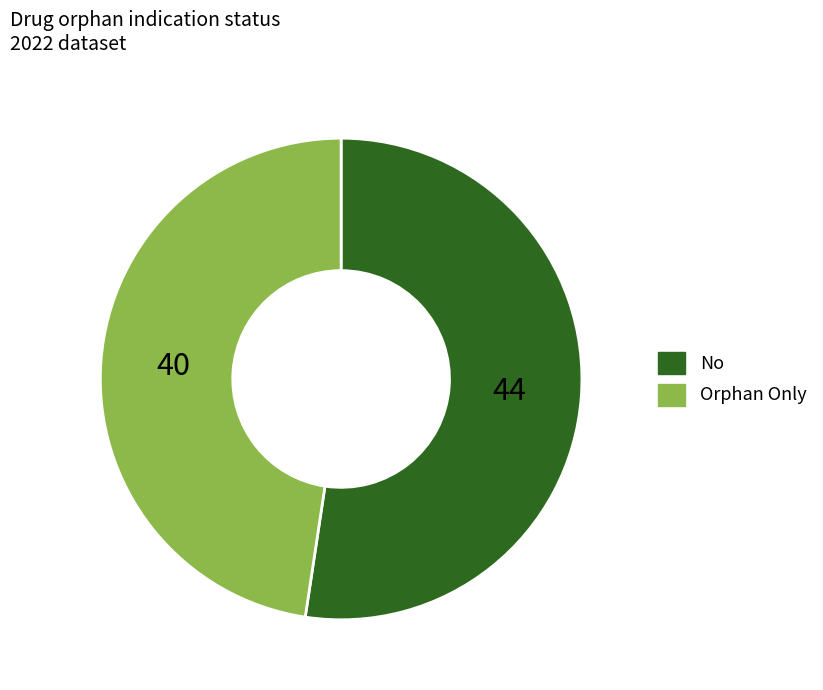

Which slice is the largest?

No